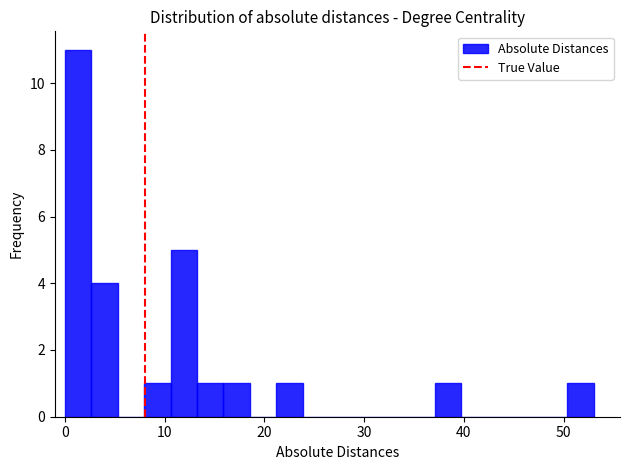

Around what value on the x-axis is the tallest bar? Give the approximate position of its centre, as read against the axis.

1